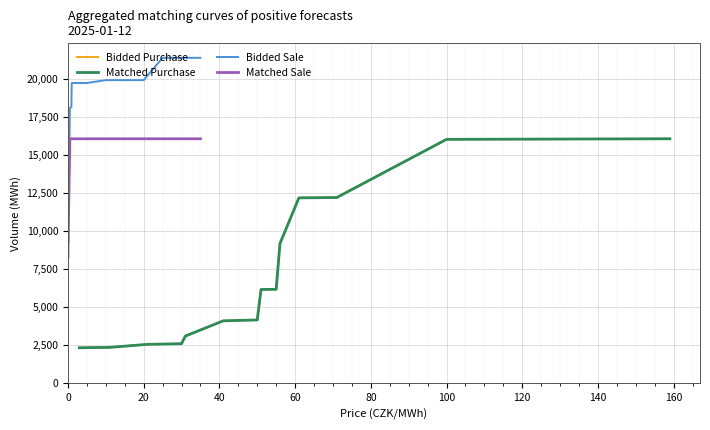

True or false: Matched Sale and Matched Purchase cross at least once.

False